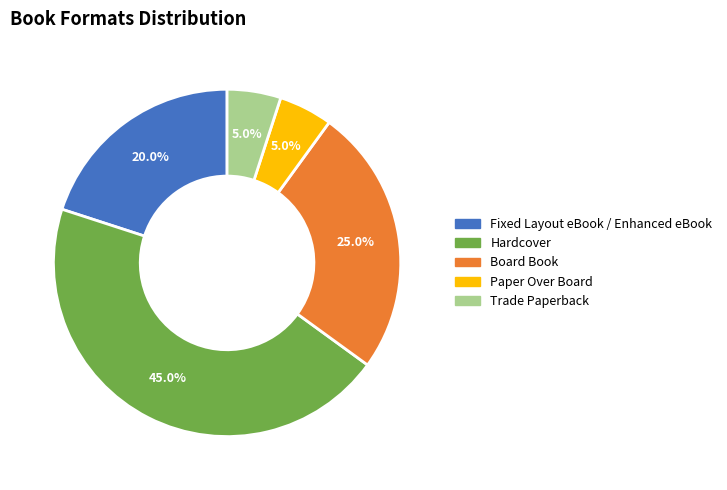

Count the number of slices in the pie.

5